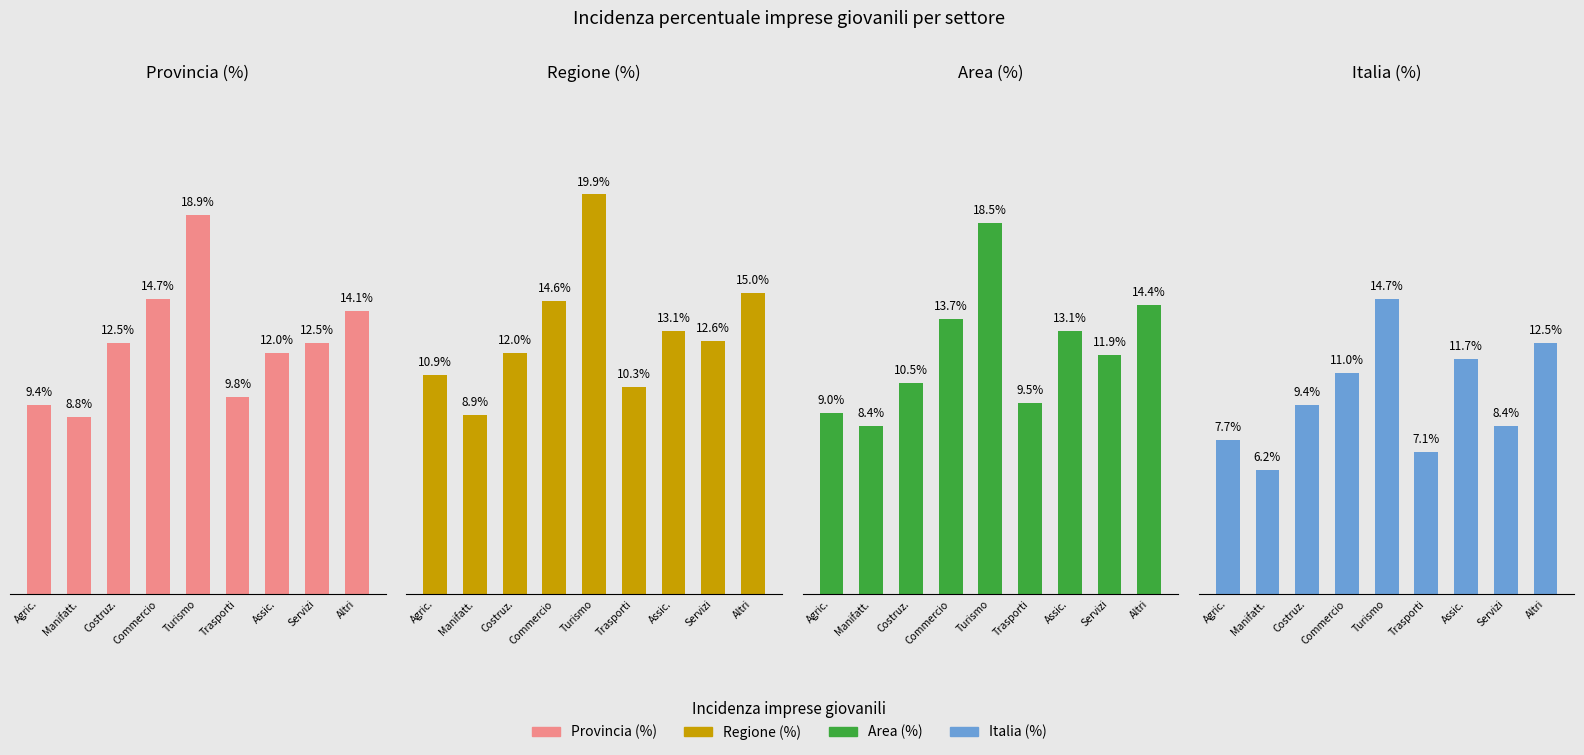

Reading left to right, what are all the values shown in this chart?

Provincia (%): 9.4	8.8	12.5	14.7	18.9	9.8	12.0	12.5	14.1
Regione (%): 10.9	8.9	12.0	14.6	19.9	10.3	13.1	12.6	15.0
Area (%): 9.0	8.4	10.5	13.7	18.5	9.5	13.1	11.9	14.4
Italia (%): 7.7	6.2	9.4	11.0	14.7	7.1	11.7	8.4	12.5